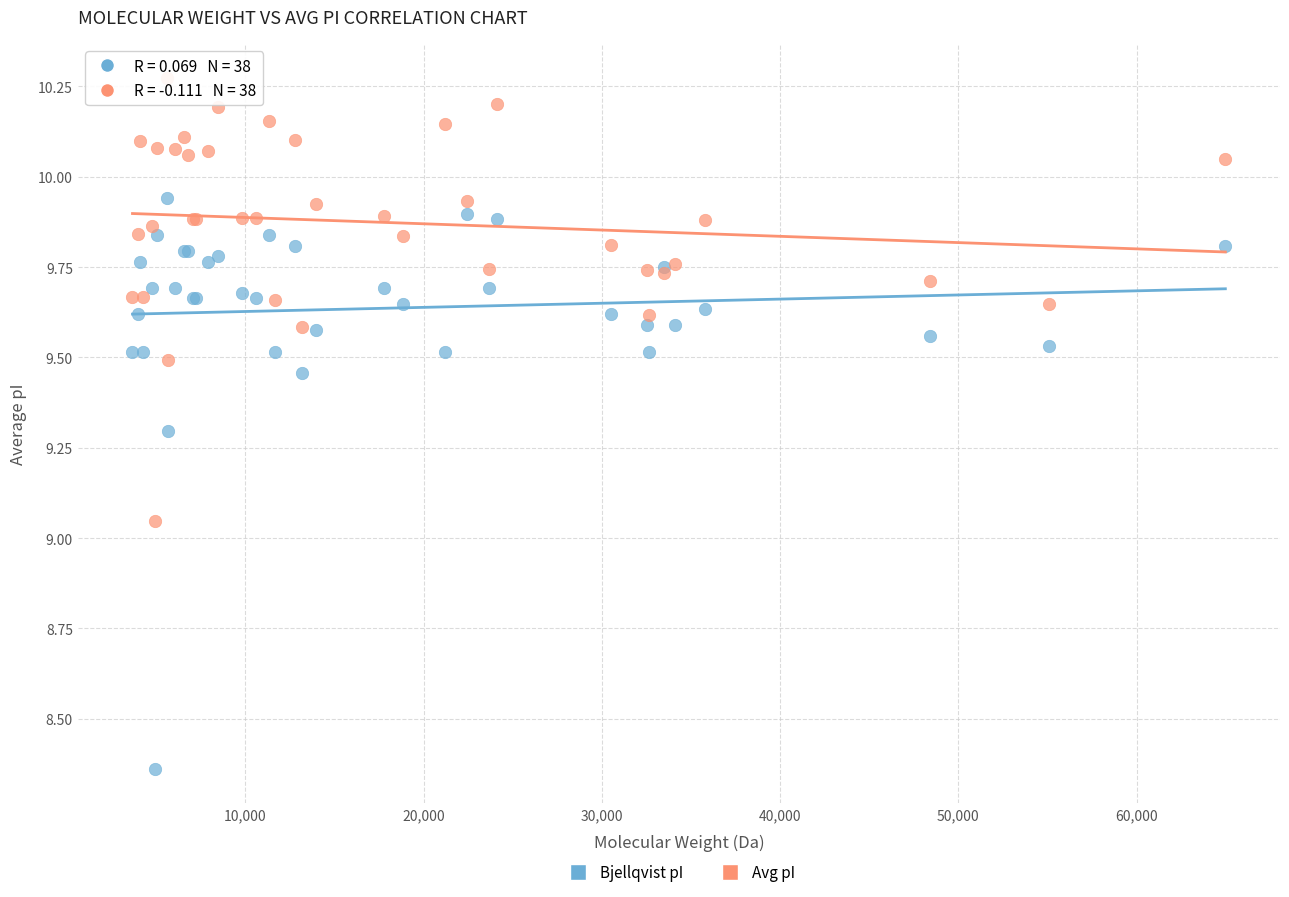

Which series reaches the maximum Y coordinate?

Avg pI